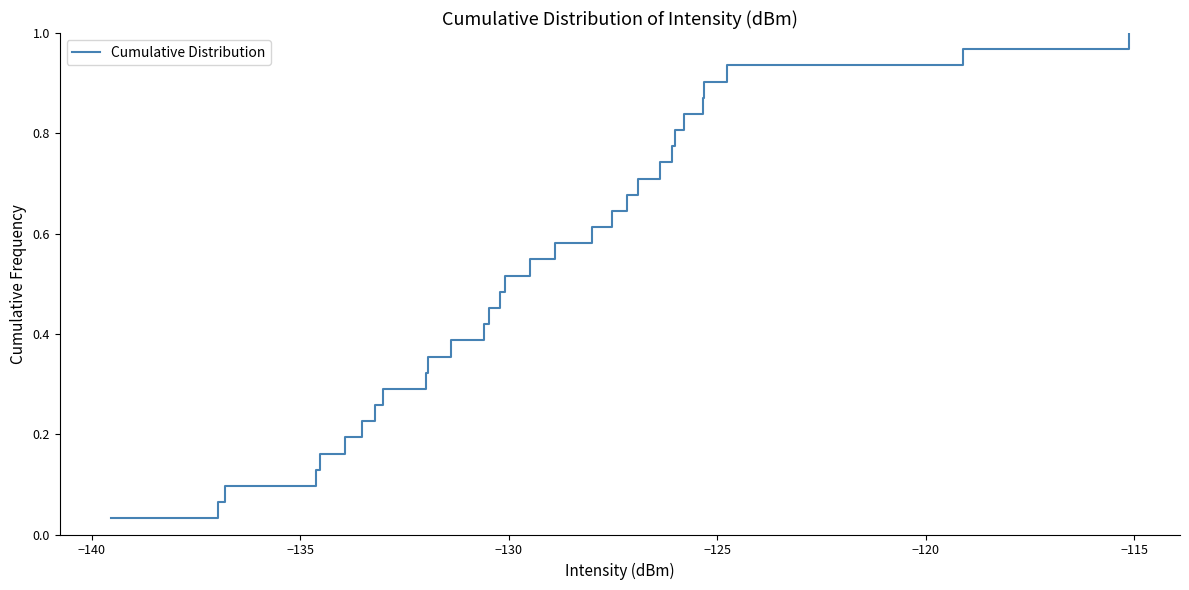

Reading left to right, what are all the values shown in this chart?

0.0	0.1	0.1	0.1	0.2	0.2	0.2	0.3	0.3	0.3	0.4	0.4	0.4	0.5	0.5	0.5	0.5	0.6	0.6	0.6	0.7	0.7	0.7	0.8	0.8	0.8	0.9	0.9	0.9	1.0	1.0